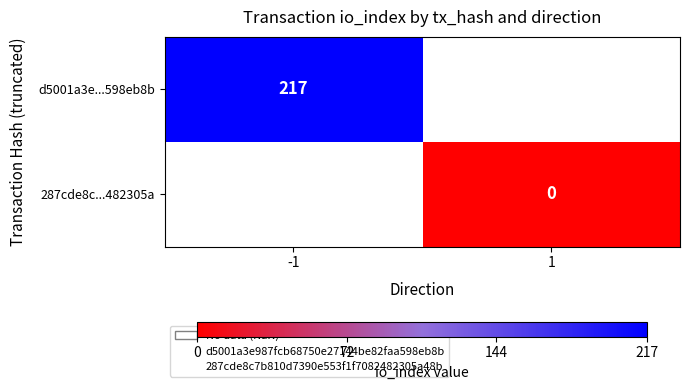

The value of d5001a3e...598eb8b at -1 is 217. True or false?

True